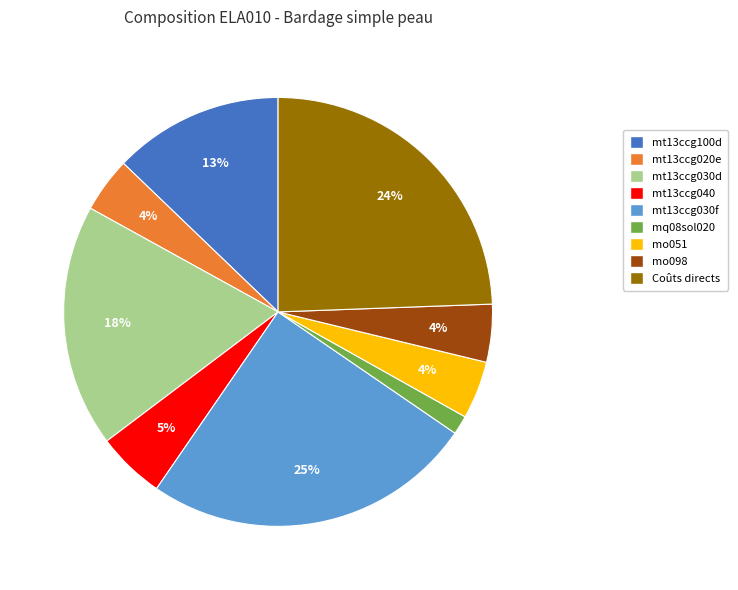

Does Coûts directs represent more than half of the total?

No